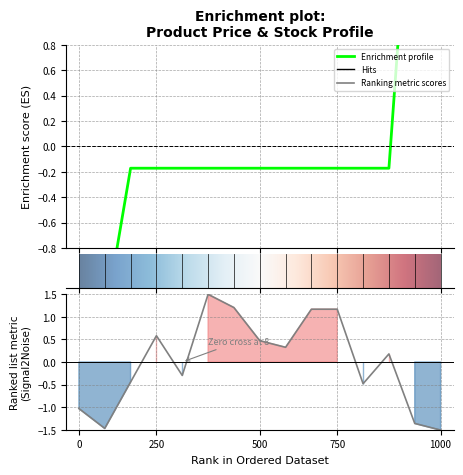

What position from the left is 24221824?

9